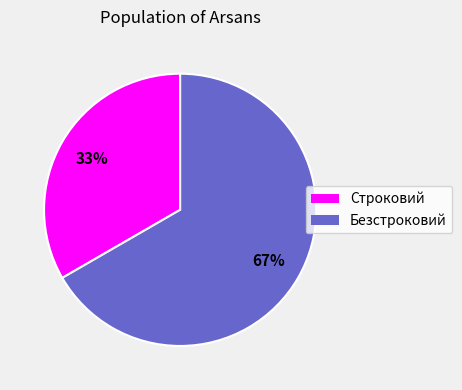

Is it true that Безстроковий is 62% of the pie?

False